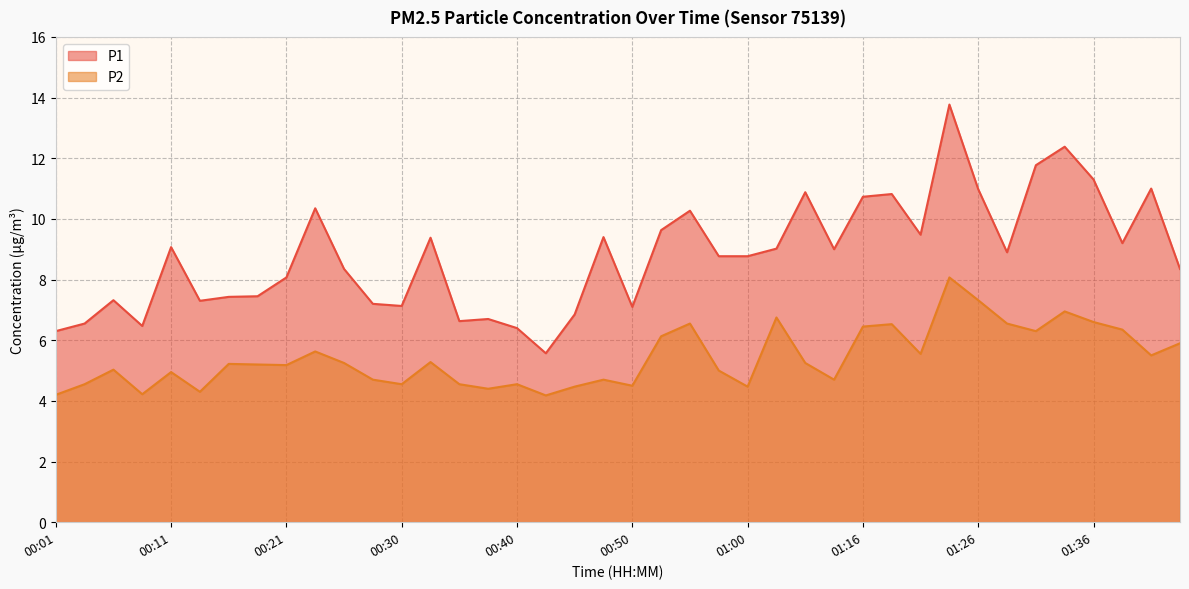

Between 01:31 and 00:01, which is larger?

01:31